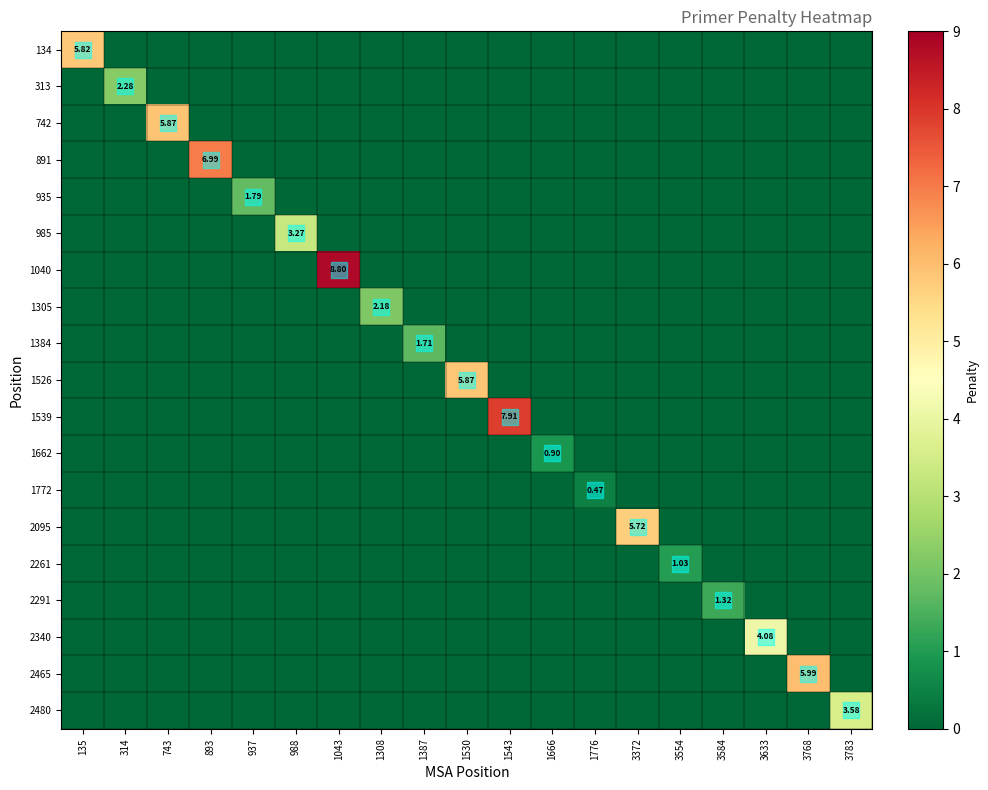

How many values in the 1040 series exceed 0?

1